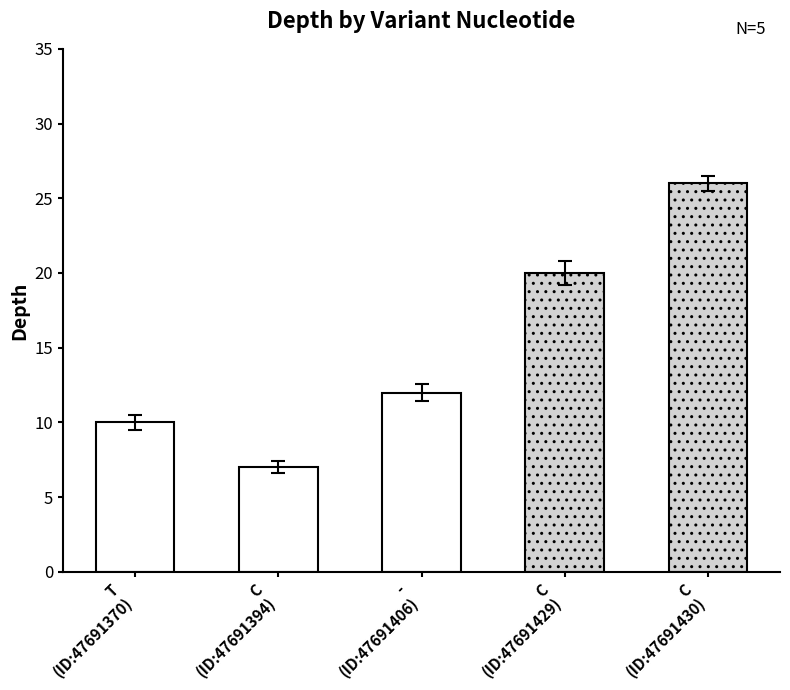

List the labels in order of value, largest first.

C
(ID:47691430), C
(ID:47691429), -
(ID:47691406), T
(ID:47691370), C
(ID:47691394)